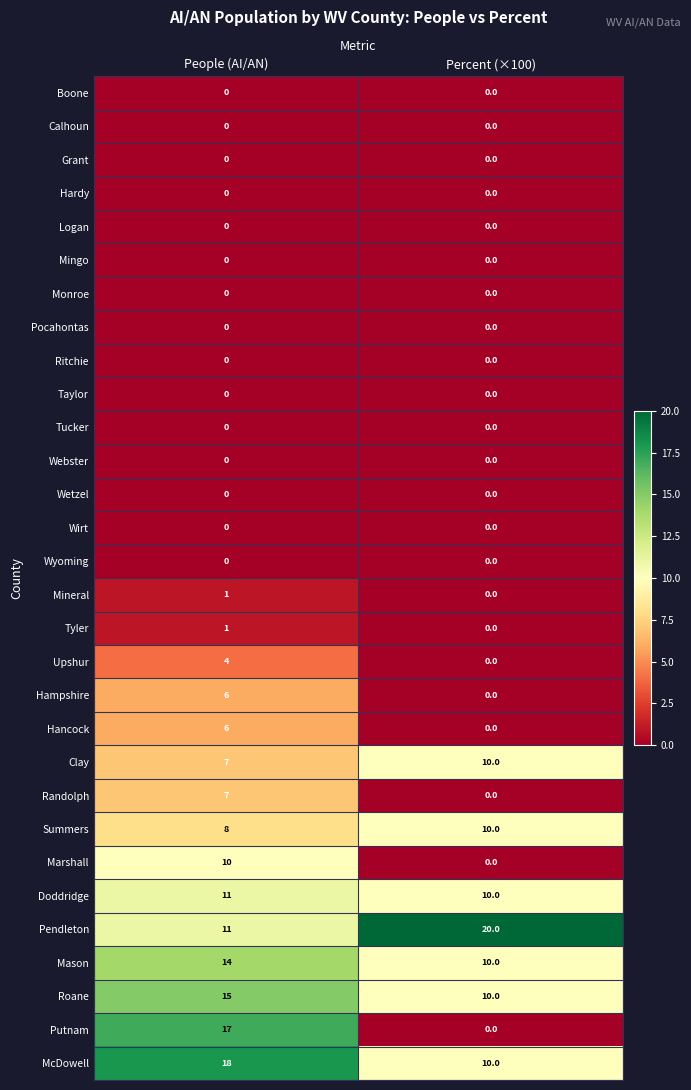

Is it true that Clay equals 10 at Percent (×100)?

True